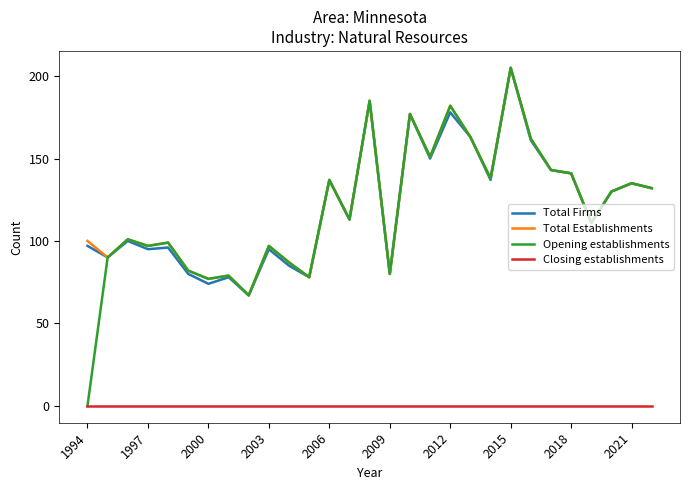

True or false: Closing establishments and Total Firms cross at least once.

False